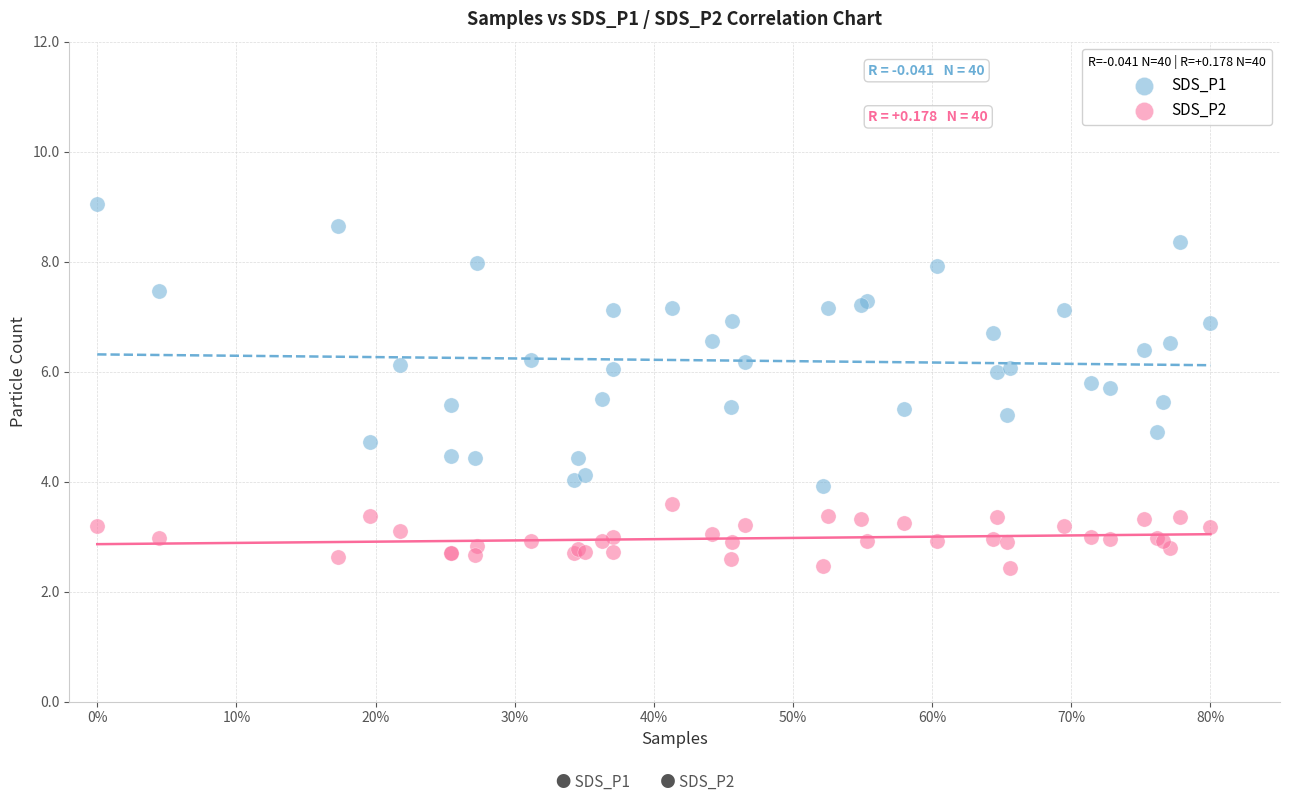

Which series reaches the maximum Y coordinate?

SDS_P1